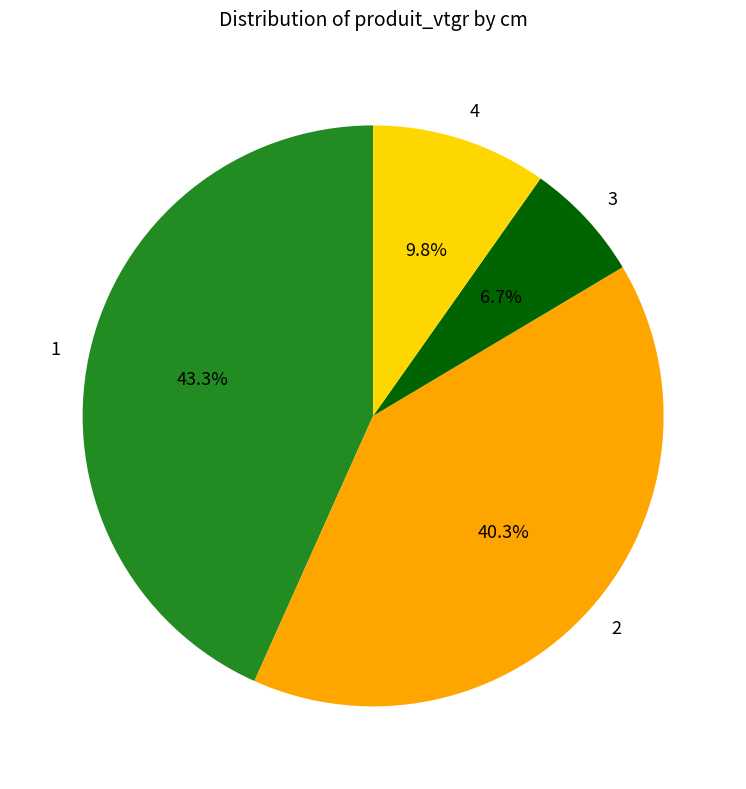

Which slice is the smallest?

3